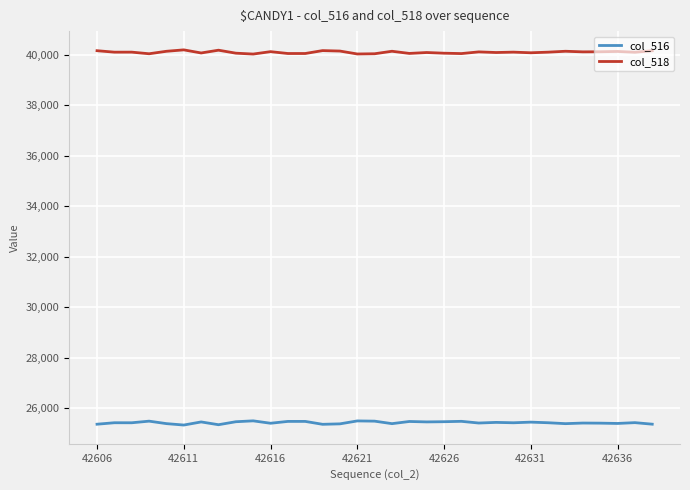

What is the maximum value for col_518?

40200